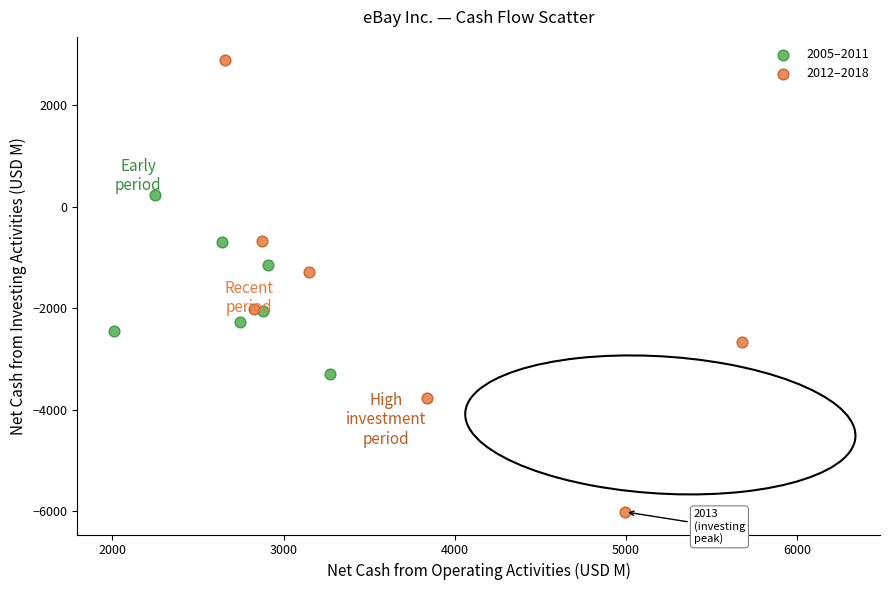

Which series reaches the minimum Y coordinate?

2012–2018